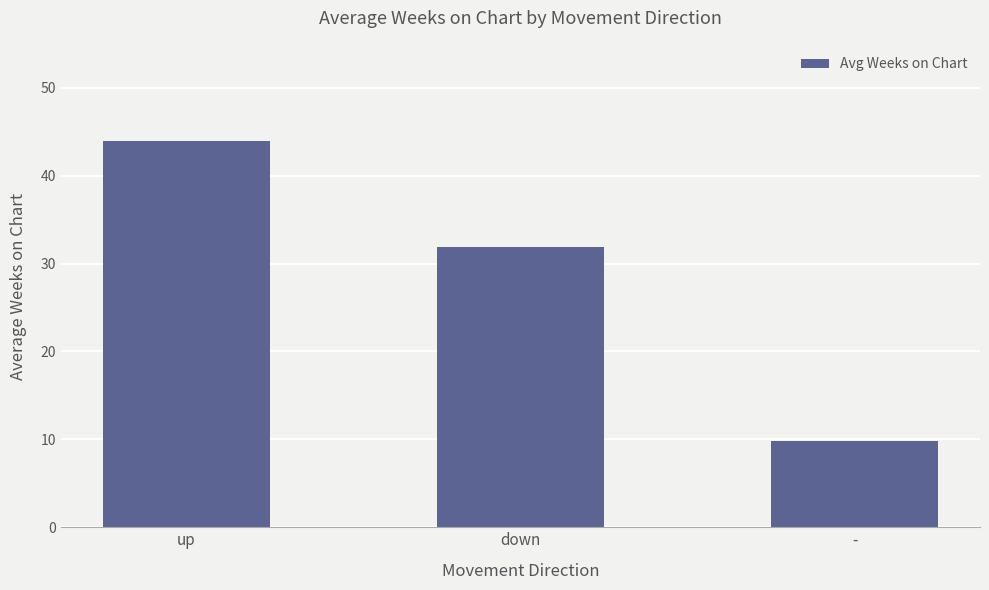

How many categories are shown in the chart?

3